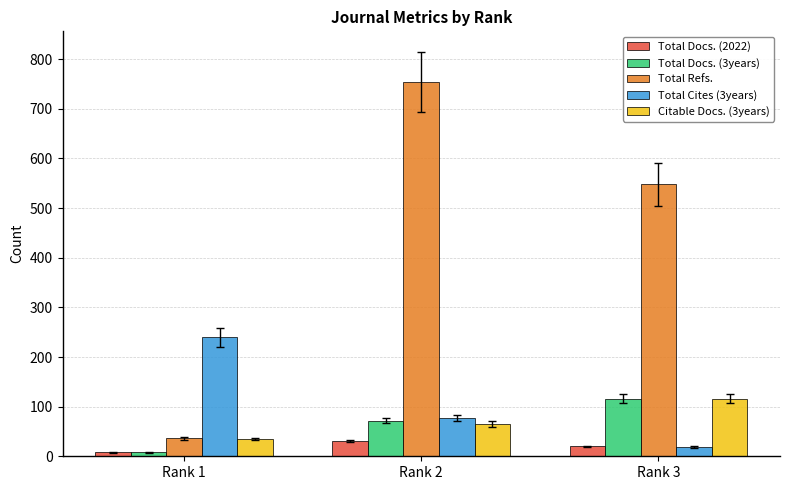

Which series has the largest range (max minus min)?

Total Refs.